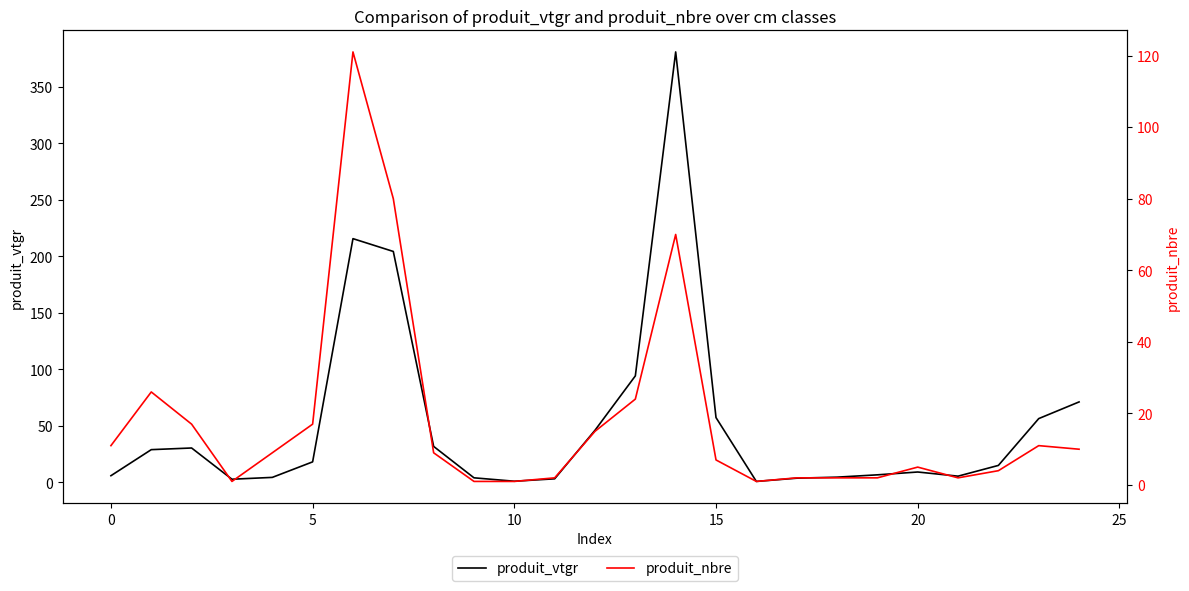

Does the chart have visible grid lines?

No